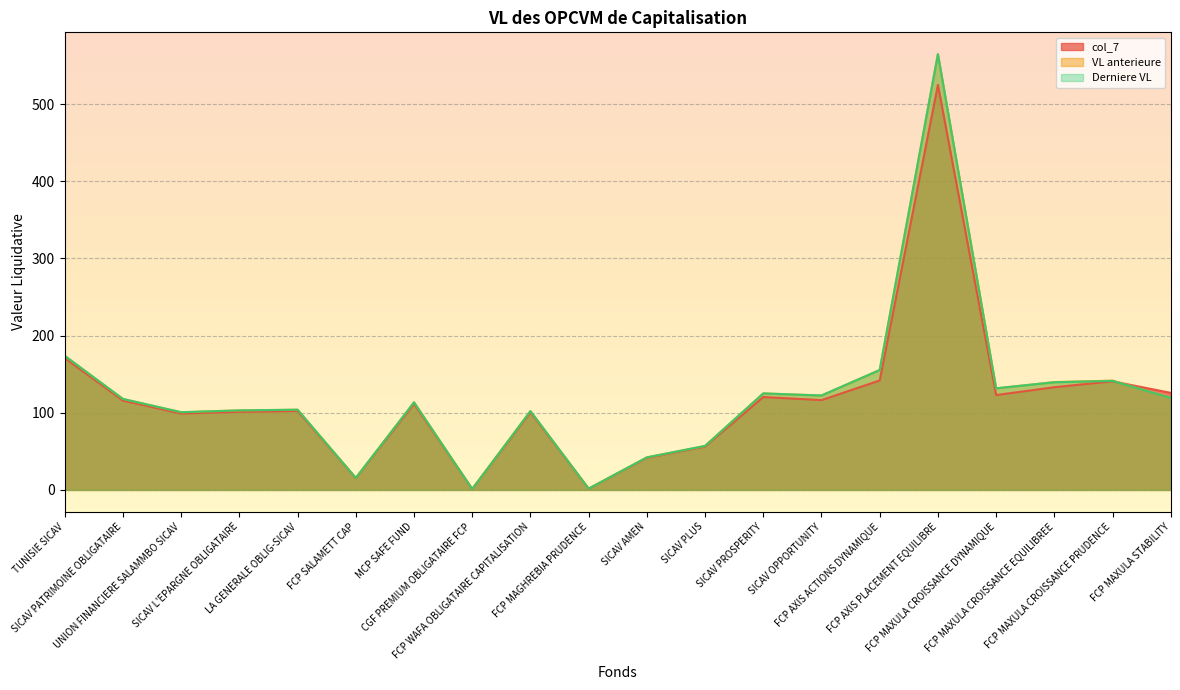

Which series has the widest spread of values?

Derniere VL